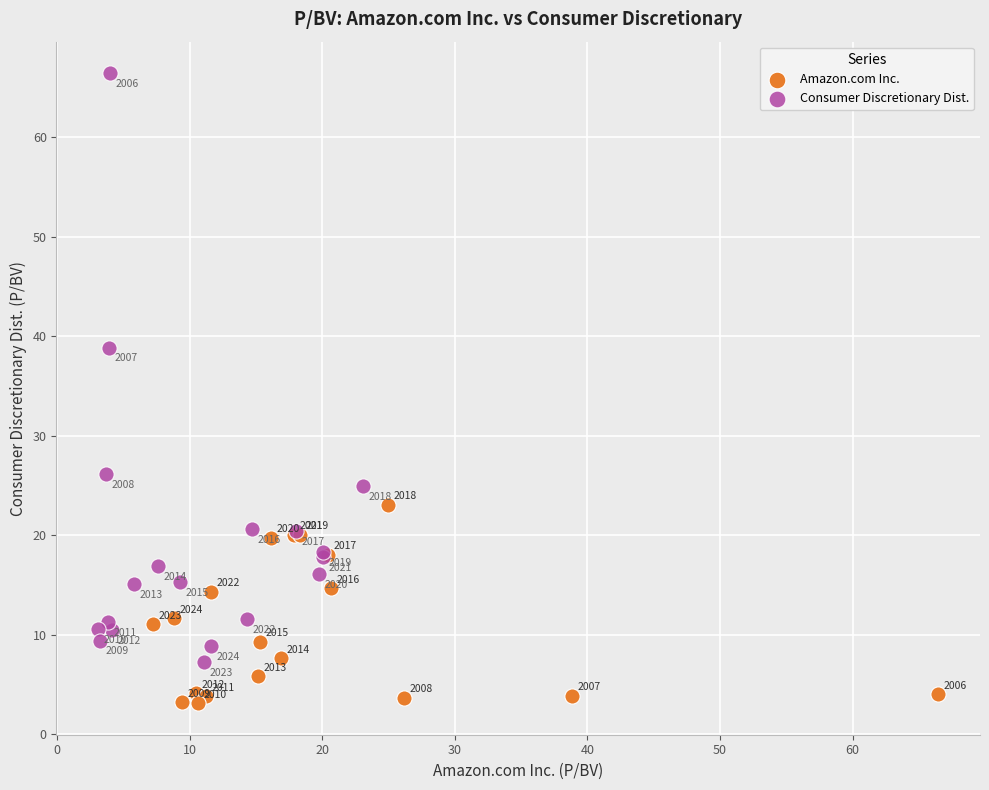

What are all the series names shown in the legend?

Amazon.com Inc., Consumer Discretionary Dist.